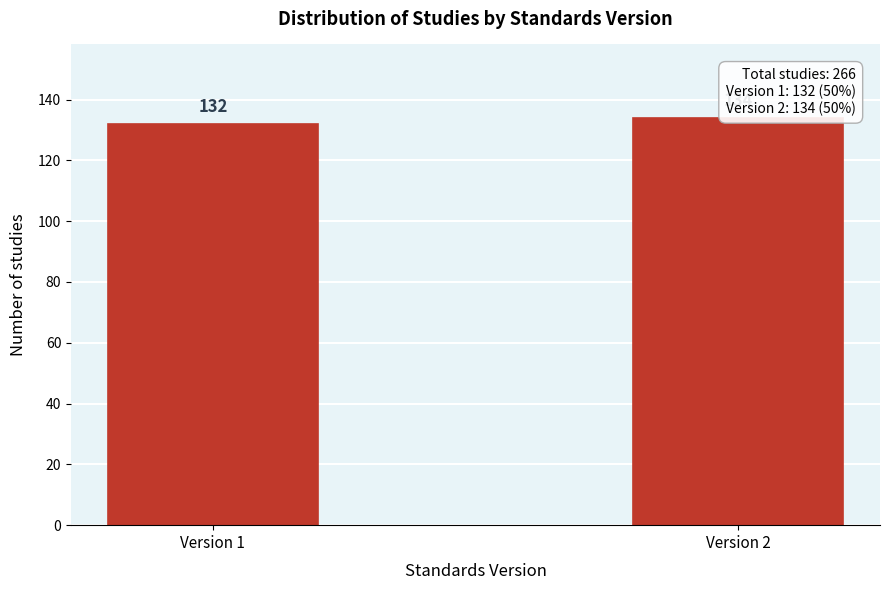

Reading right to left, what are all the values shown in this chart?

Version 2=134	Version 1=132